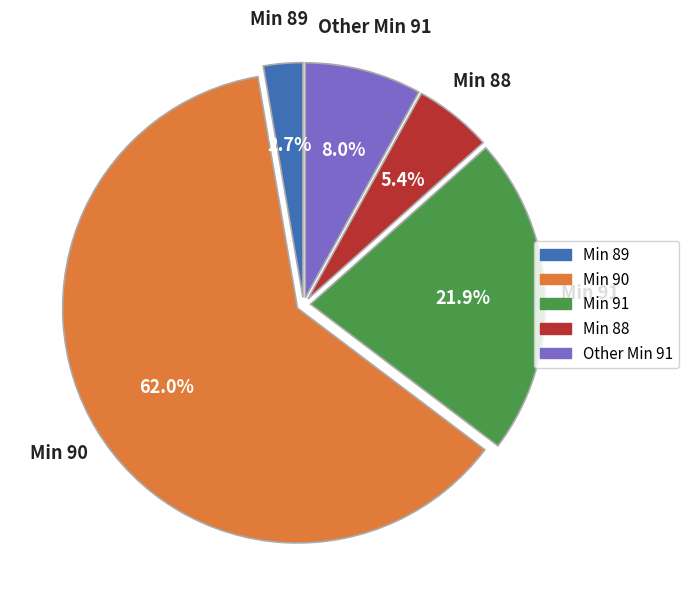

Approximately how many times larger is the value at Other Min 91 compared to Min 88?

1.5